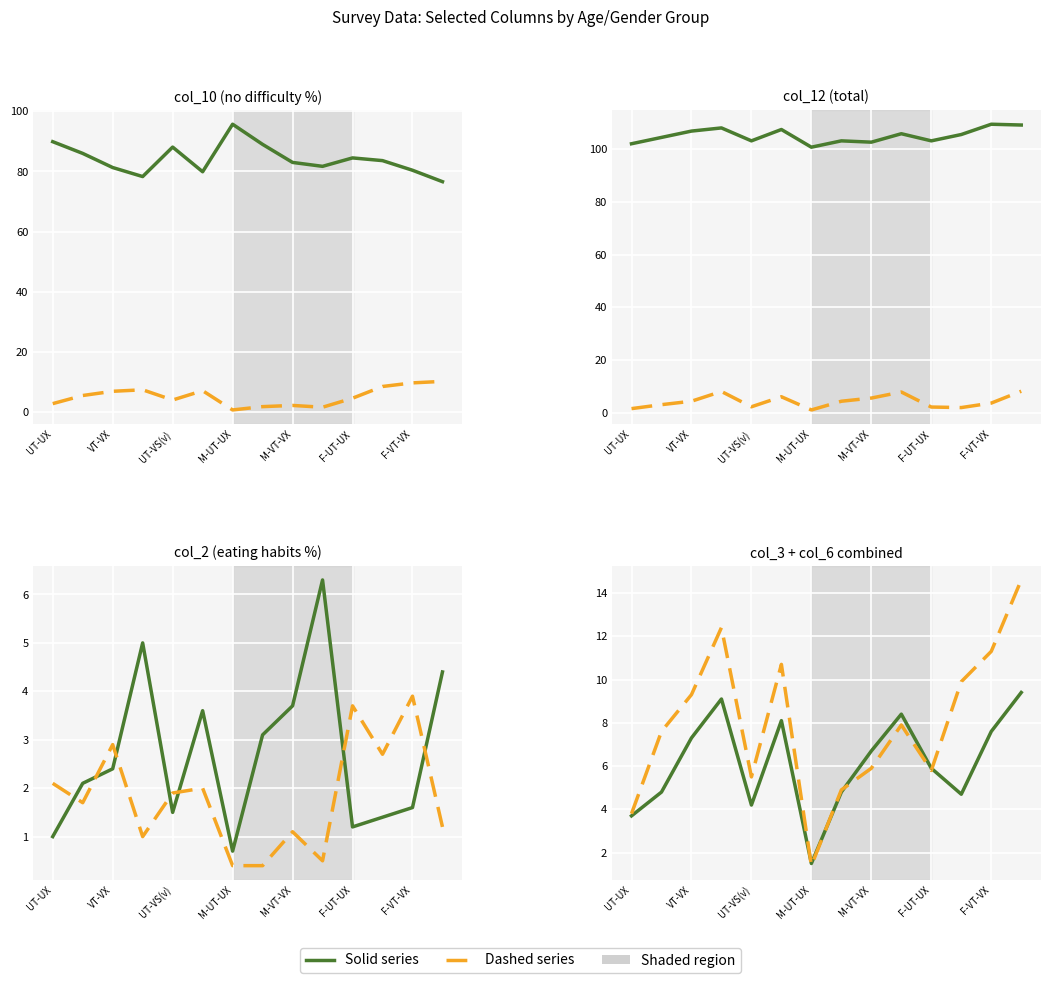

True or false: col_2 has a value of 2.5 at 11.

False